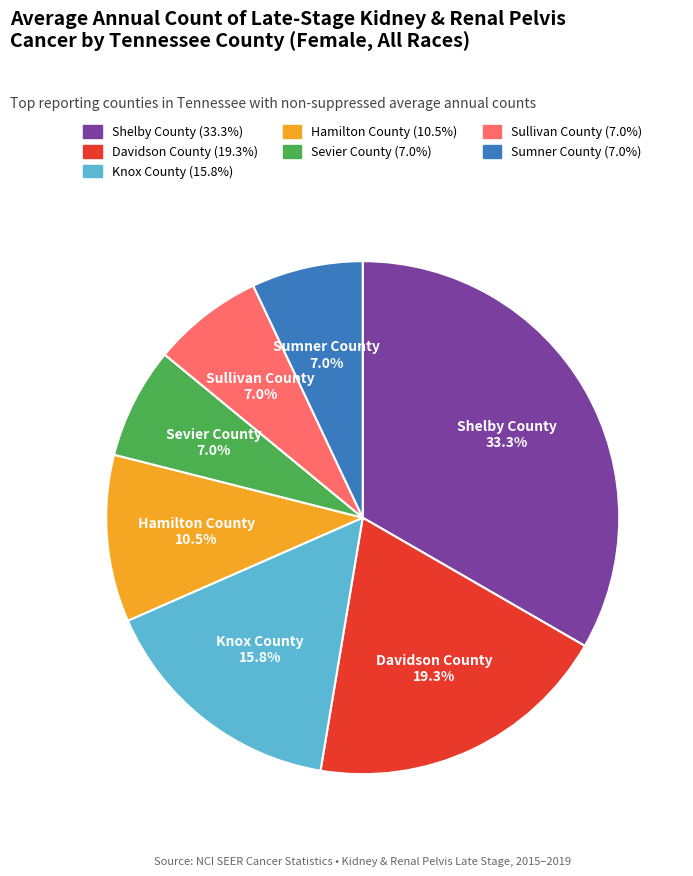

Do Hamilton County and Knox County together represent more than half of the pie?

No